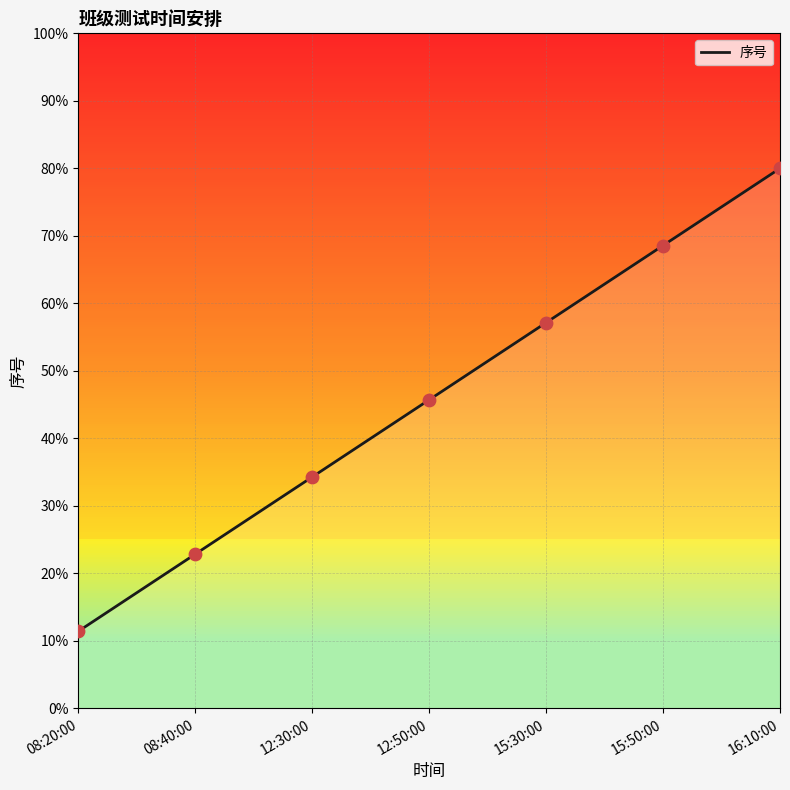

Between 08:20:00 and 12:30:00, which is larger?

12:30:00